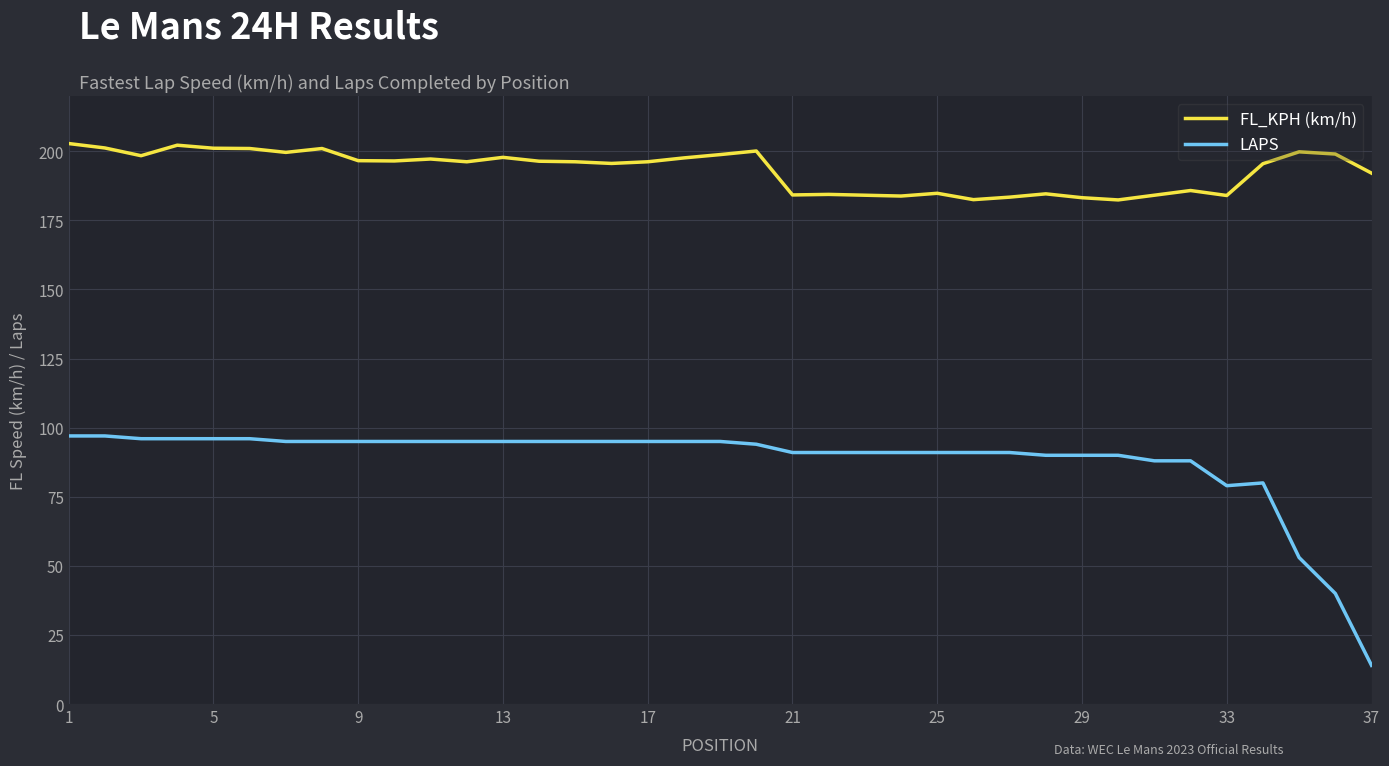

What are all the series names shown in the legend?

FL_KPH (km/h), LAPS